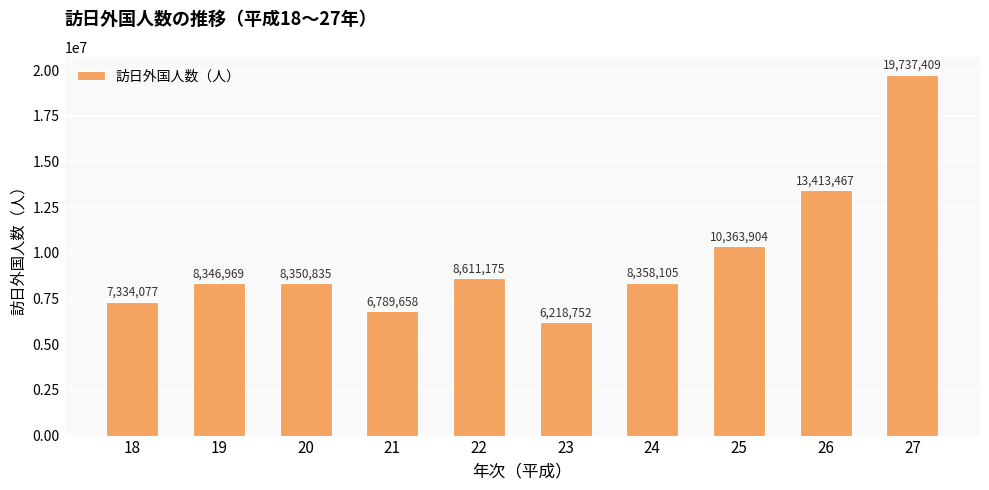

Count the number of data series in this chart.

1